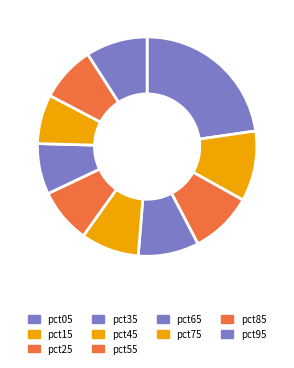

To the nearest percent, what is the average slice percentage?

10%